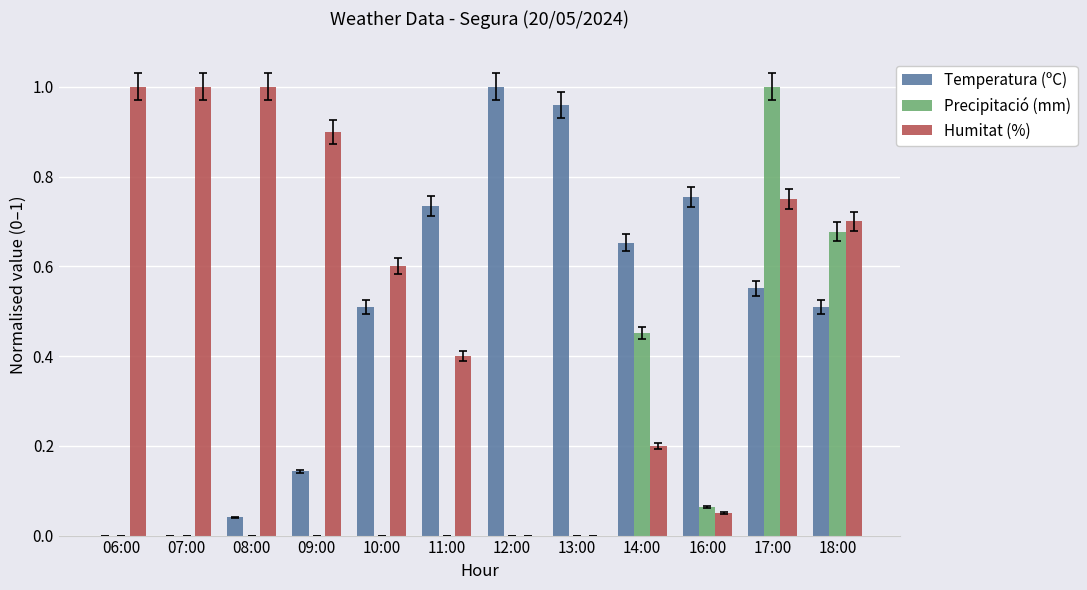

Are the bars grouped side by side (vs. stacked)?

Yes